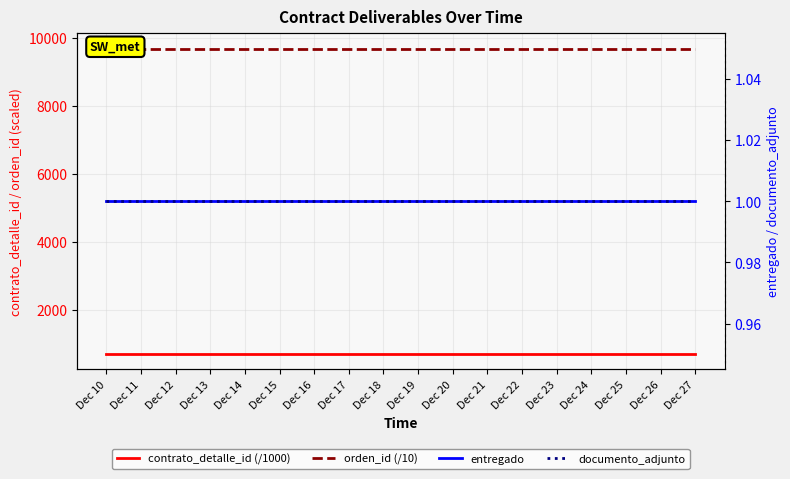

Which series changed the most between Dec 15 and Dec 20?

contrato_detalle_id (/1000)